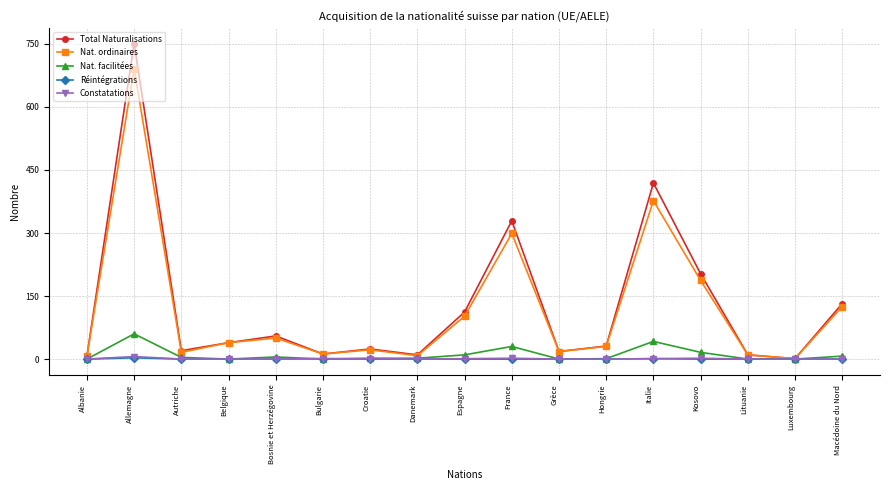

Is it true that Nat. facilitées equals 7 at Macédoine du Nord?

True